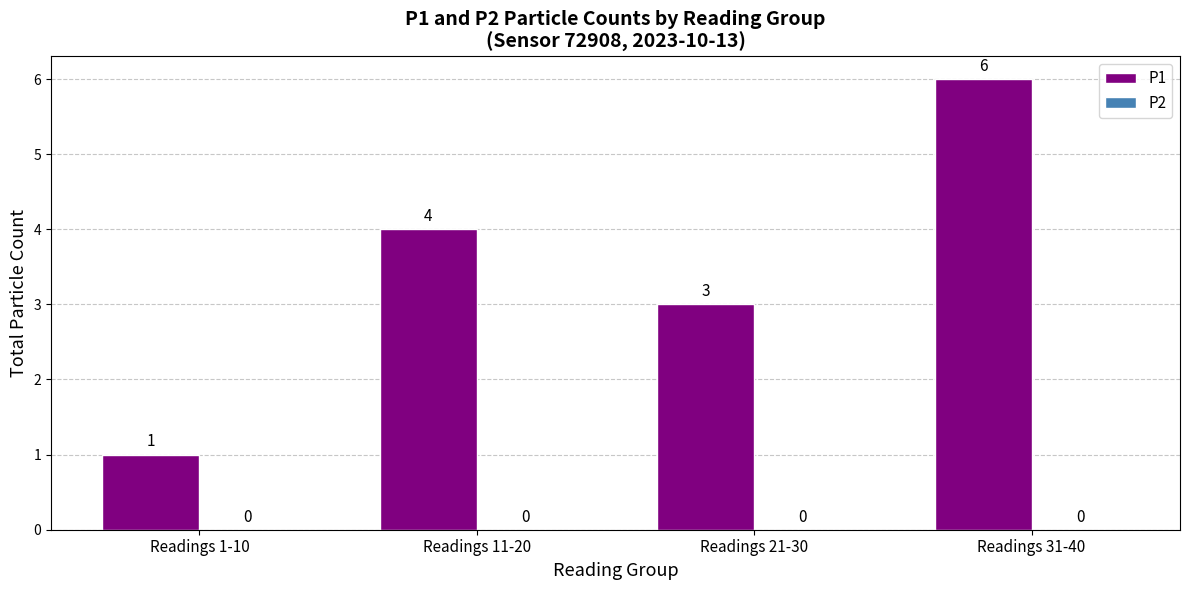

Is it true that the value at Readings 21-30 is 1?

False